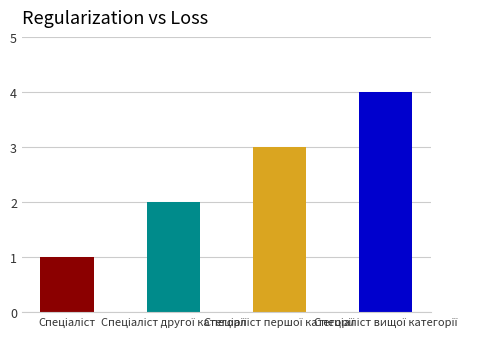

What is the difference between the second highest and second lowest values?

1